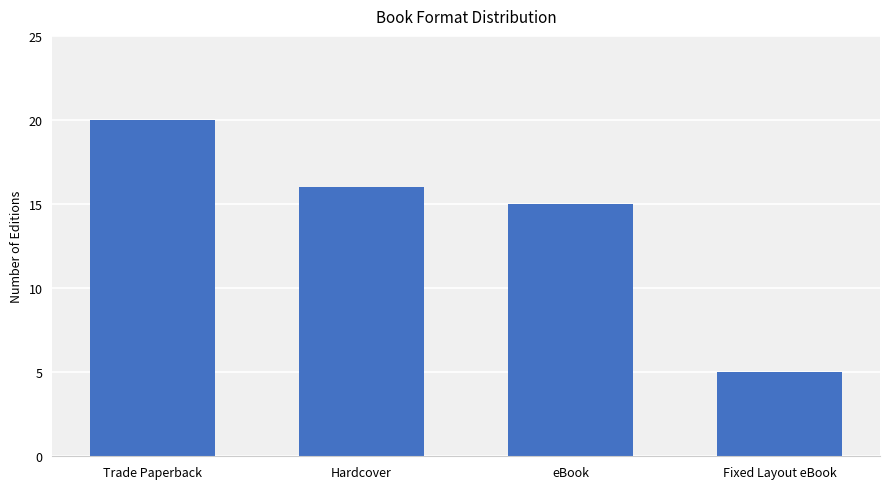

What is the smallest value displayed?

5